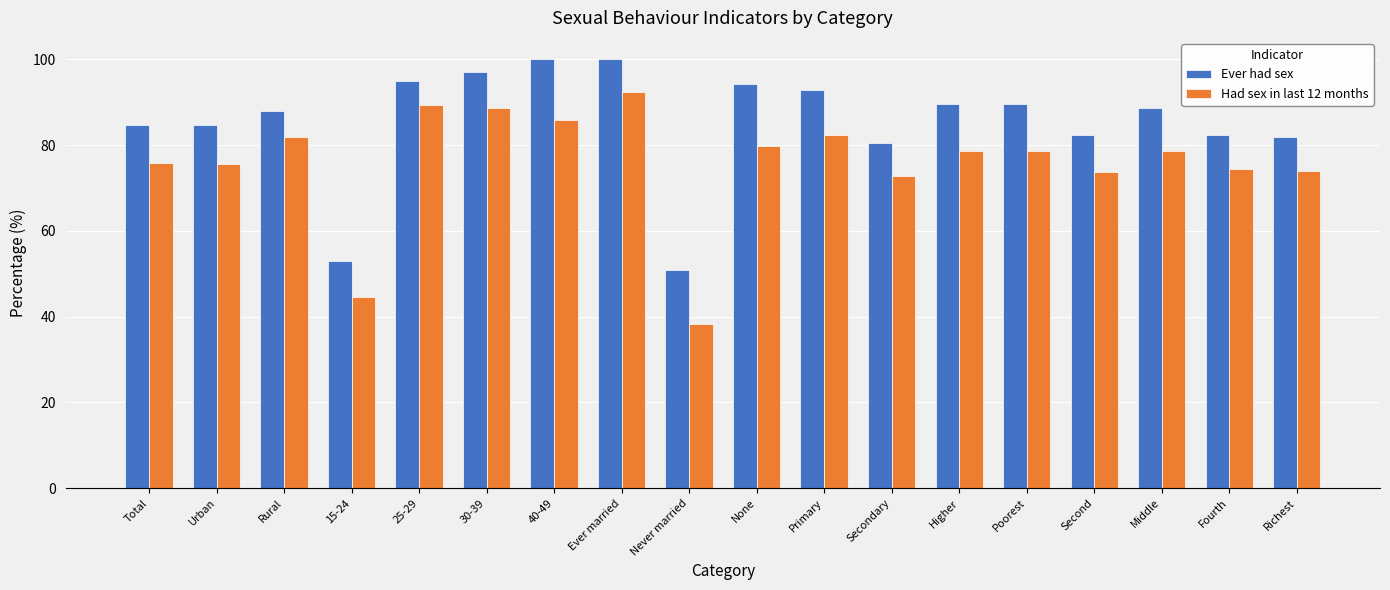

How many bars are there in each group?

2